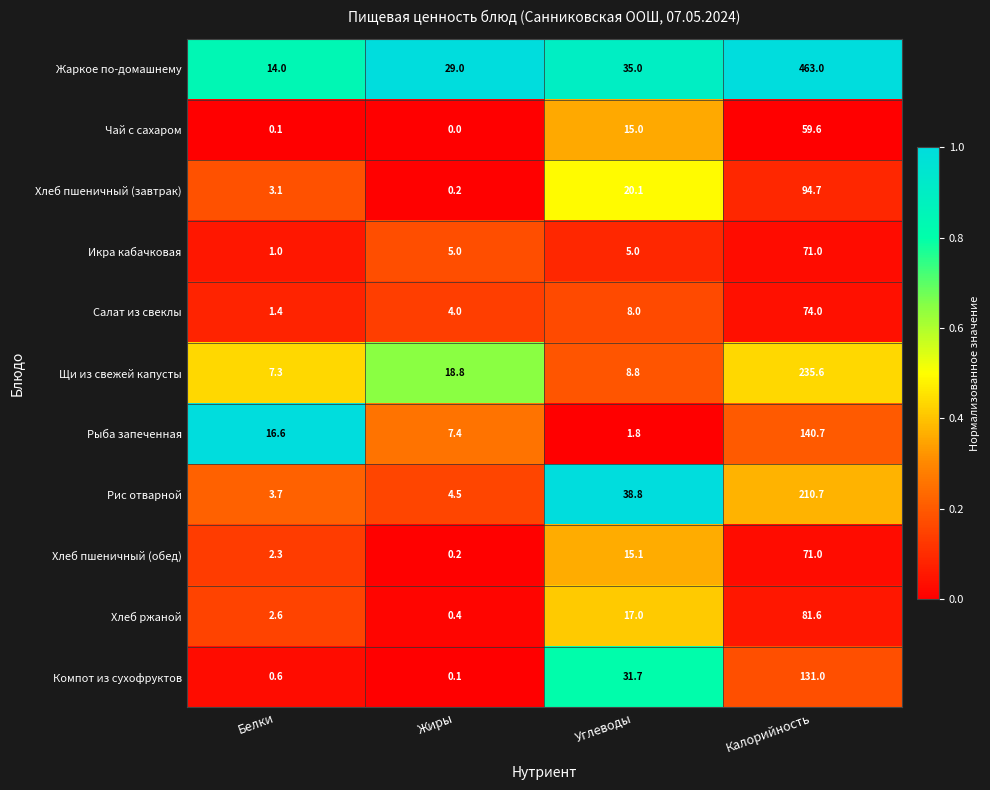

The Чай с сахаром series shows 15.0 at Углеводы. True or false?

True